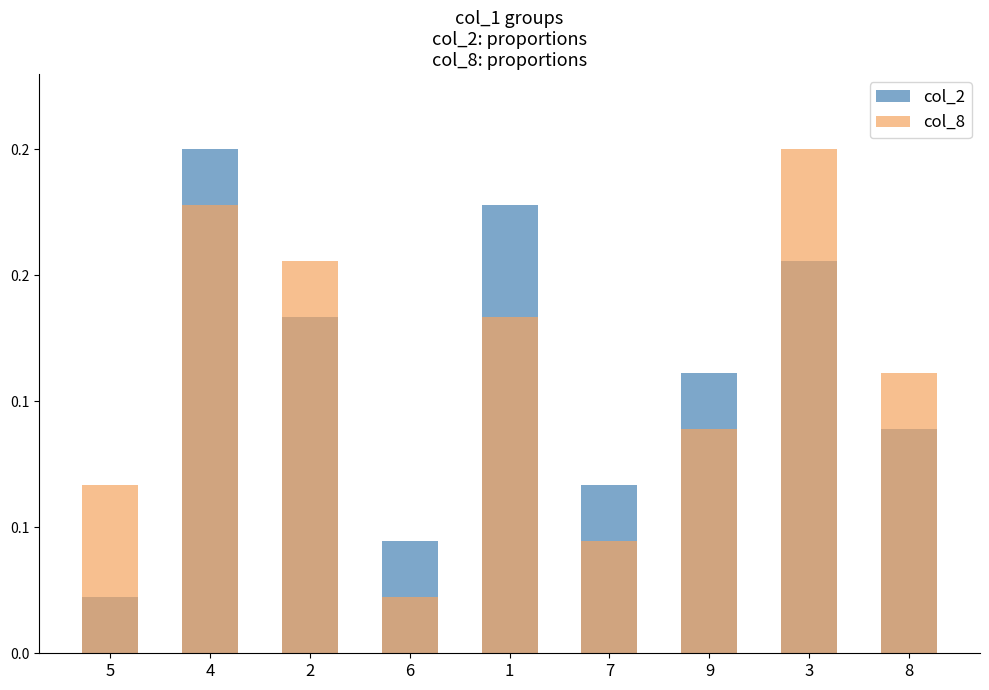

What is the maximum value shown in the chart?

0.2